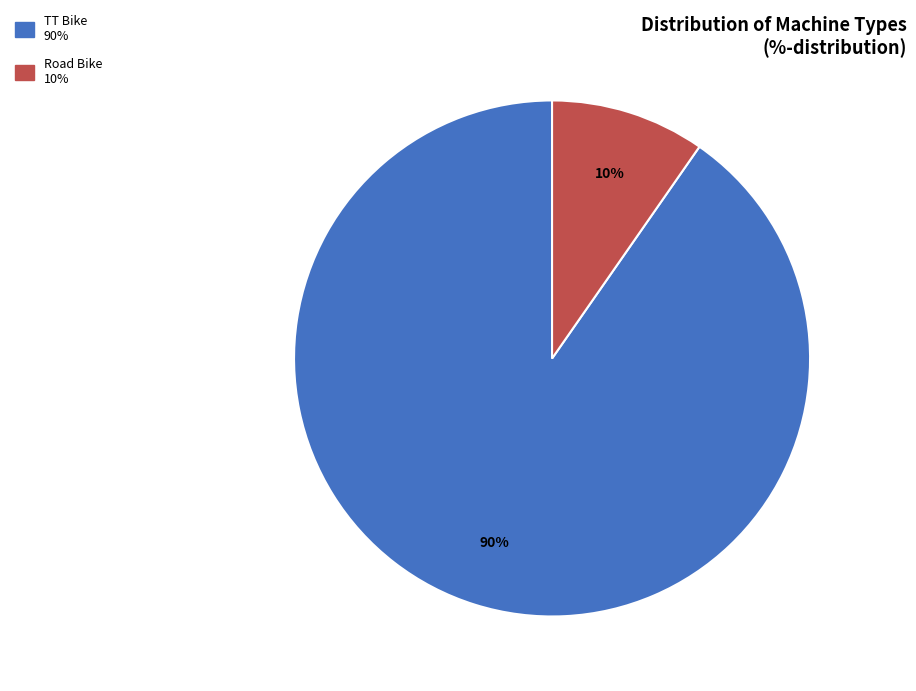

Is the sum of Road Bike and TT Bike greater than half?

Yes